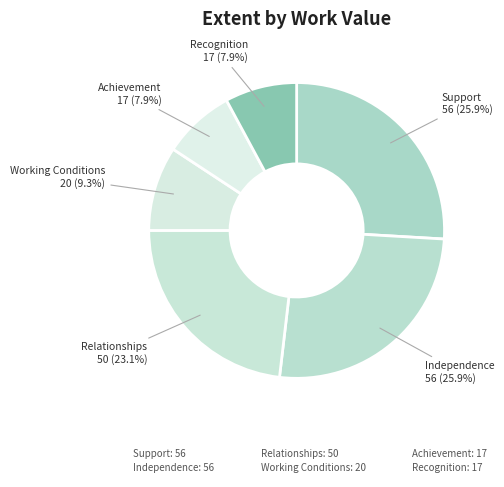

Which slice is the smallest?

Achievement